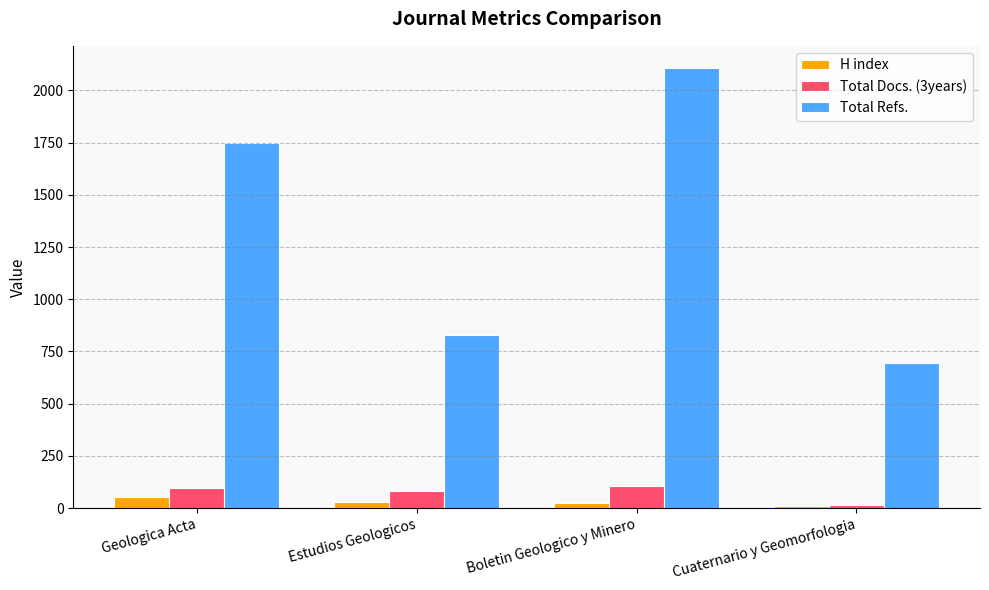

Where is Total Refs. nearest to the value 1401?

Geologica Acta